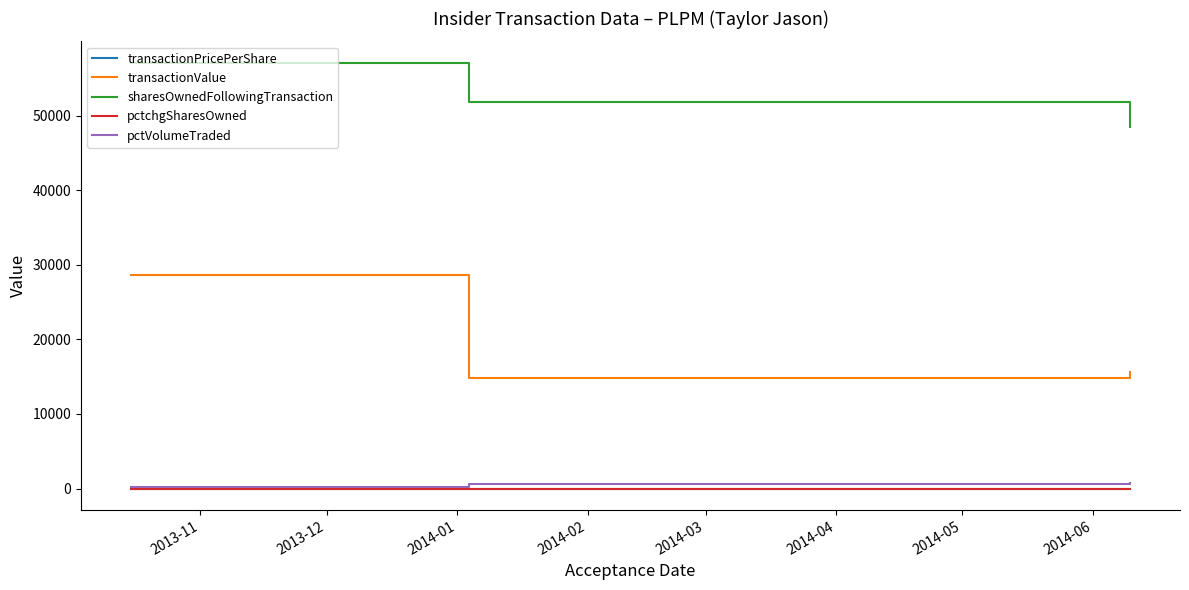

Which series has the largest total across all categories?

sharesOwnedFollowingTransaction